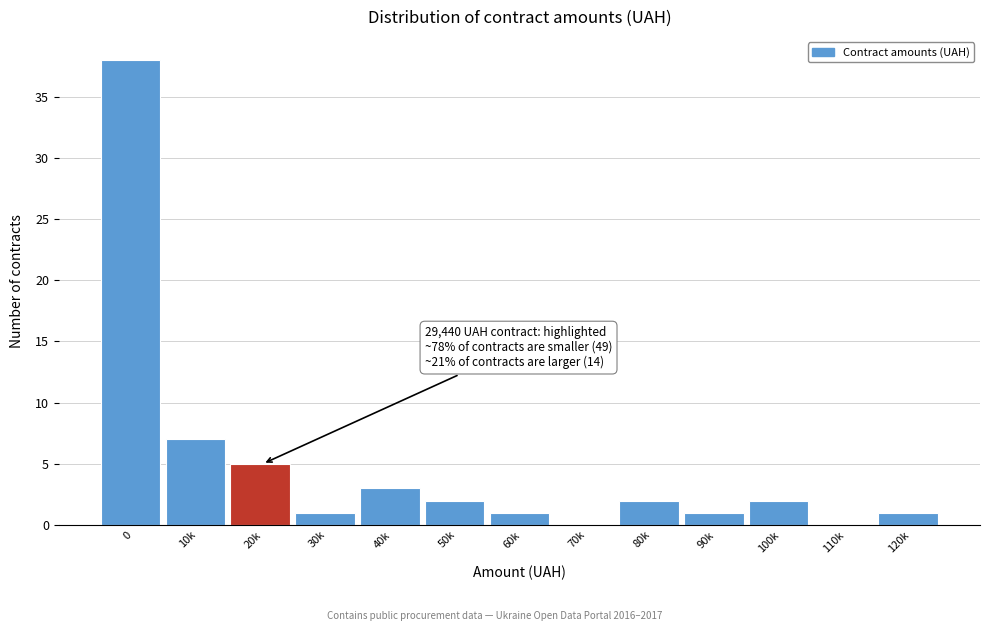

Reading right to left, transcribe all the data shown in this chart.

120k=1	110k=0	100k=2	90k=1	80k=2	70k=0	60k=1	50k=2	40k=3	30k=1	20k=5	10k=7	0=38